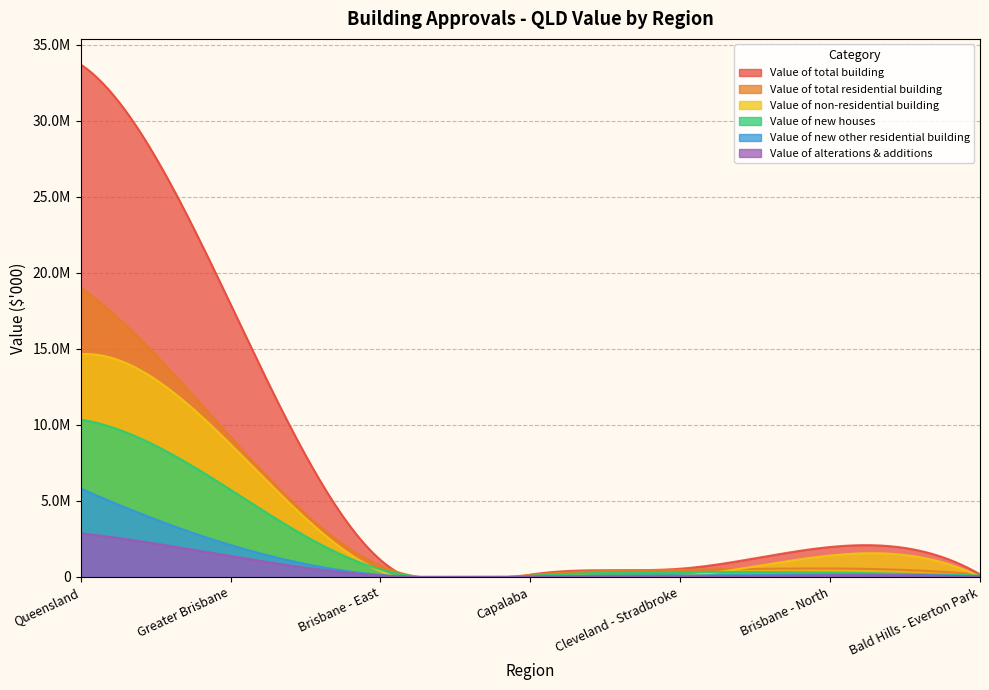

Where is Value of total building nearest to the value 16926562?

Greater Brisbane